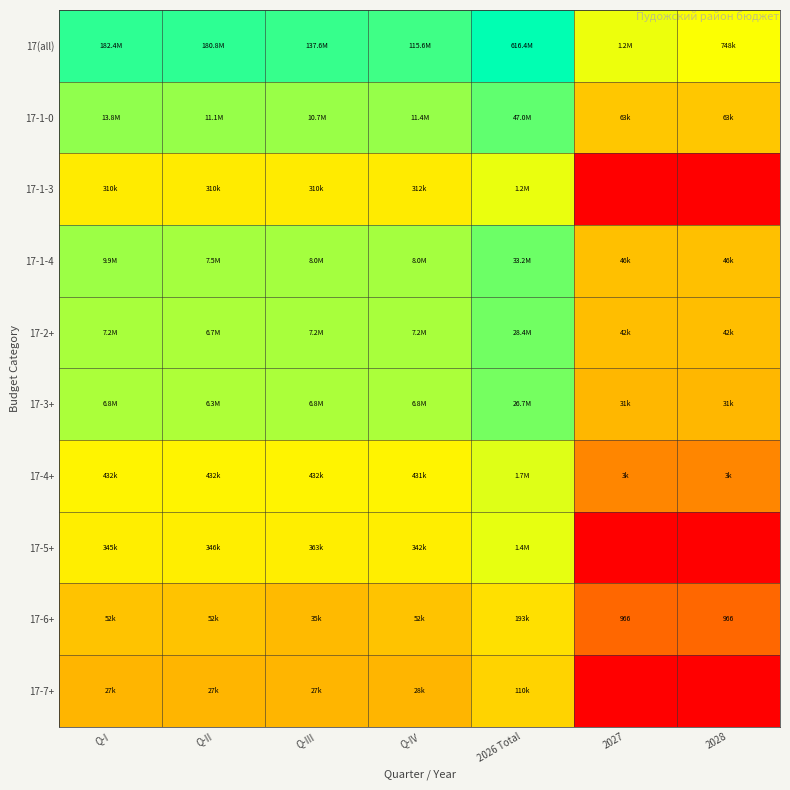

Which category has the highest value in the 17-4+ series?

2026 Total